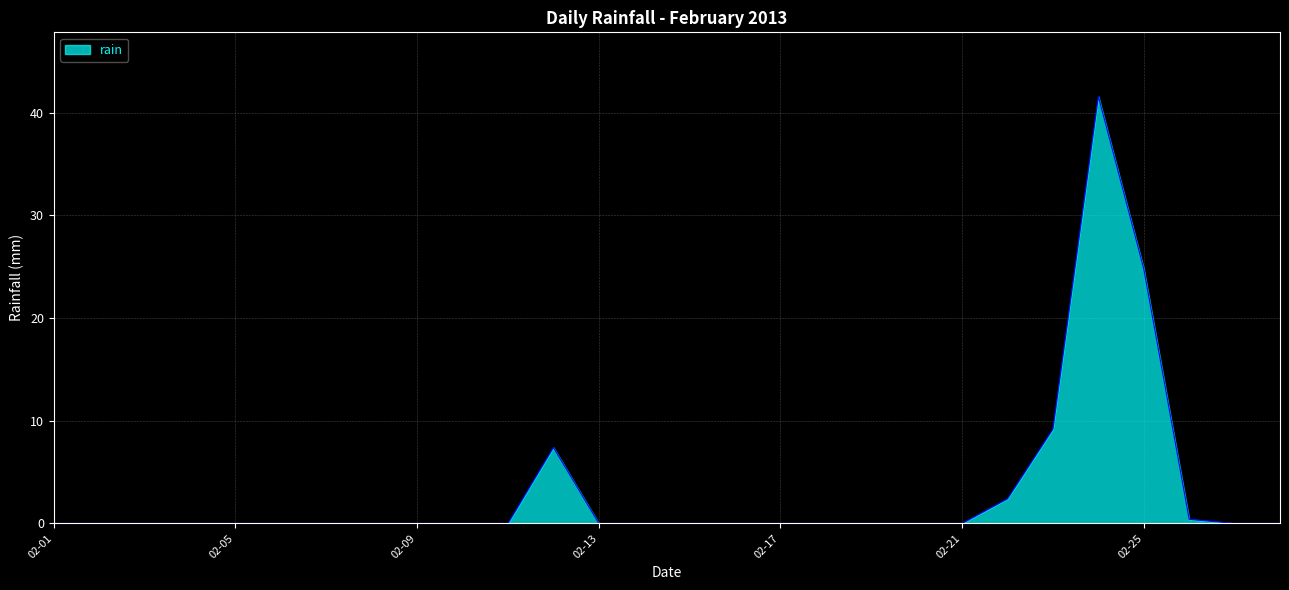

What is the maximum value shown in the chart?

41.6